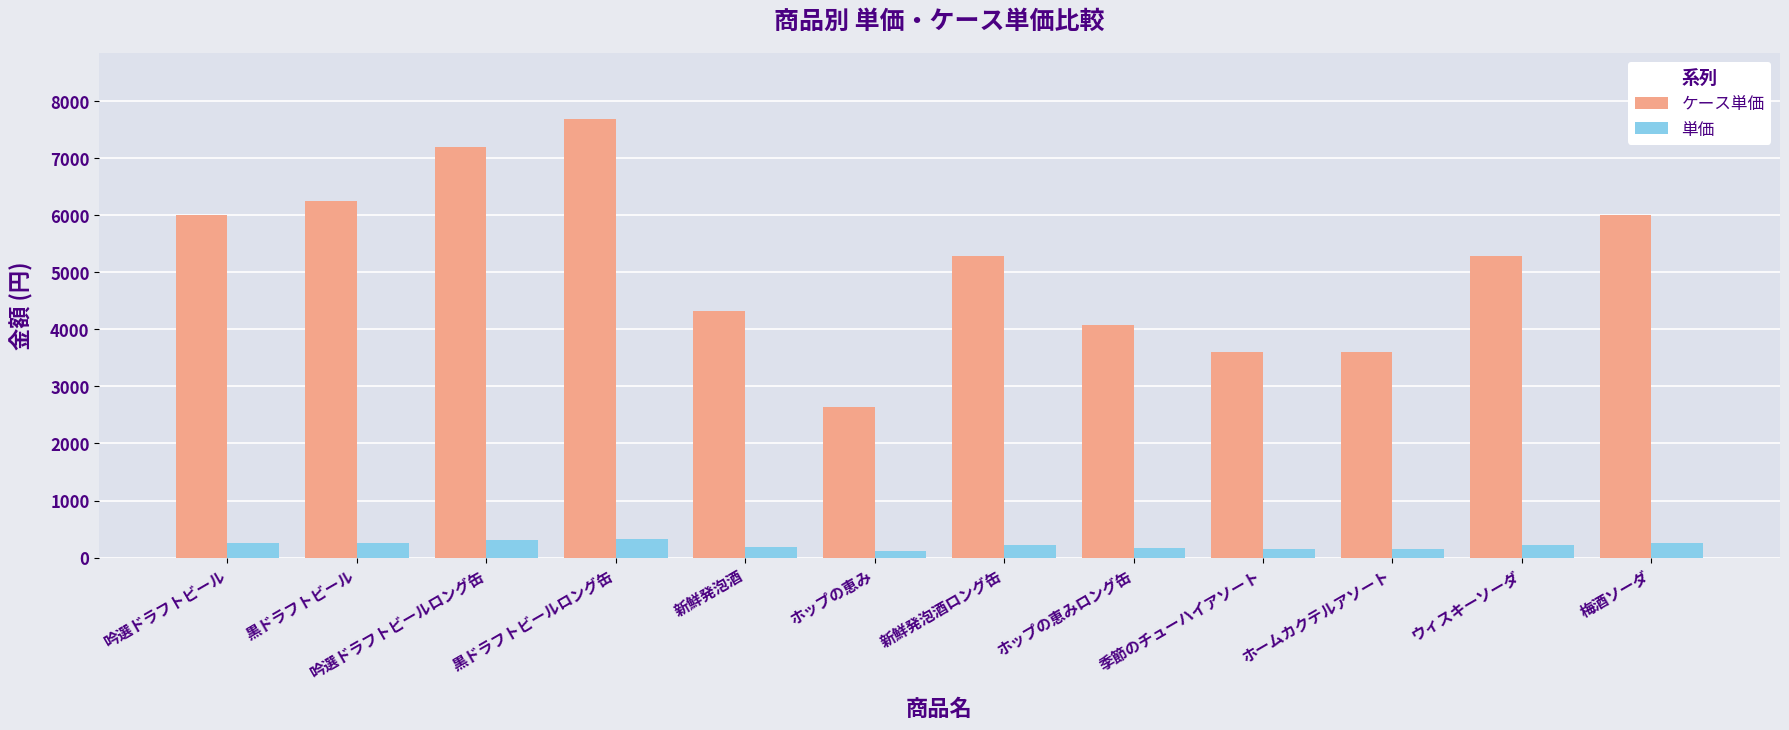

Are the bars horizontal?

No